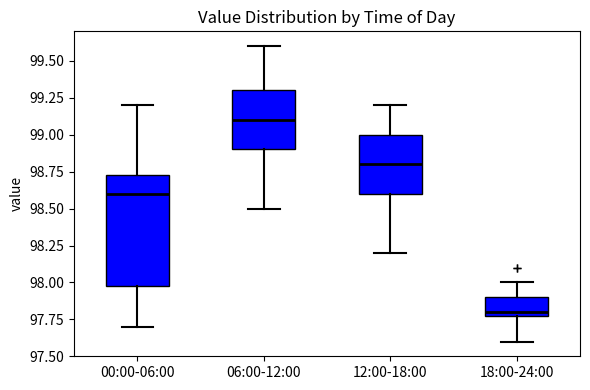

Comparing the boxes themselves (not the whiskers), which one is the tallest?

00:00-06:00